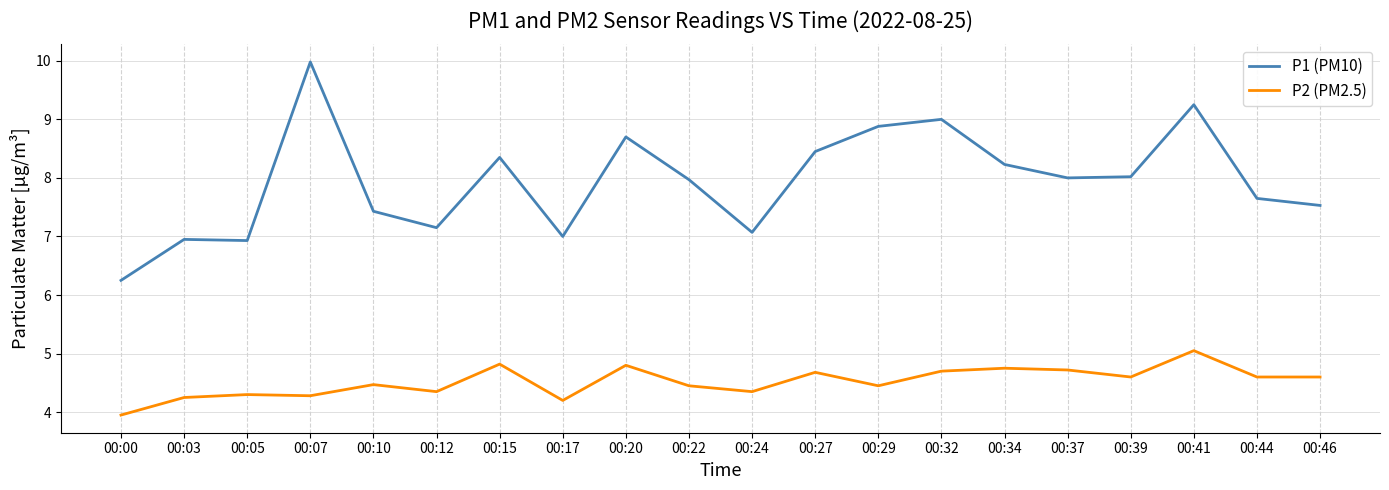

Which label corresponds to the largest value in the chart?

00:07